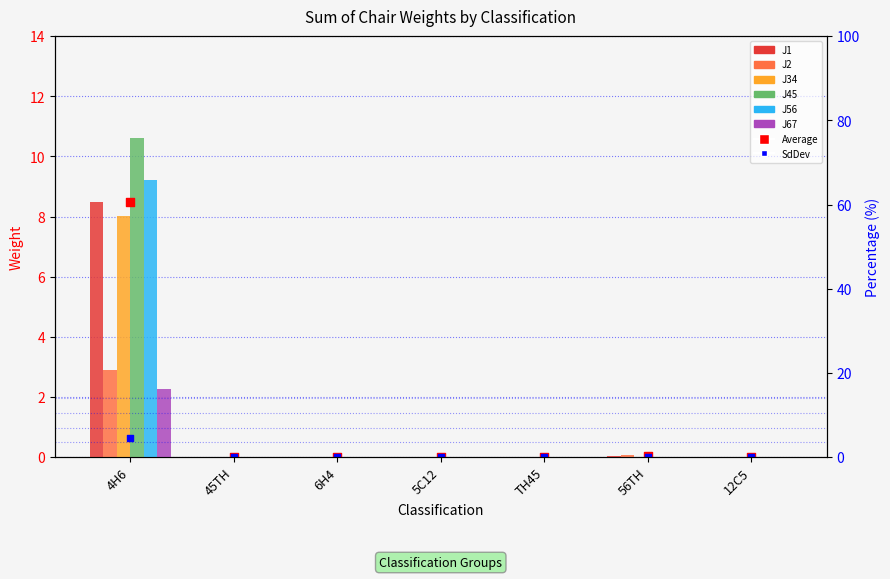

At which category is the sum across all series the highest?

4H6